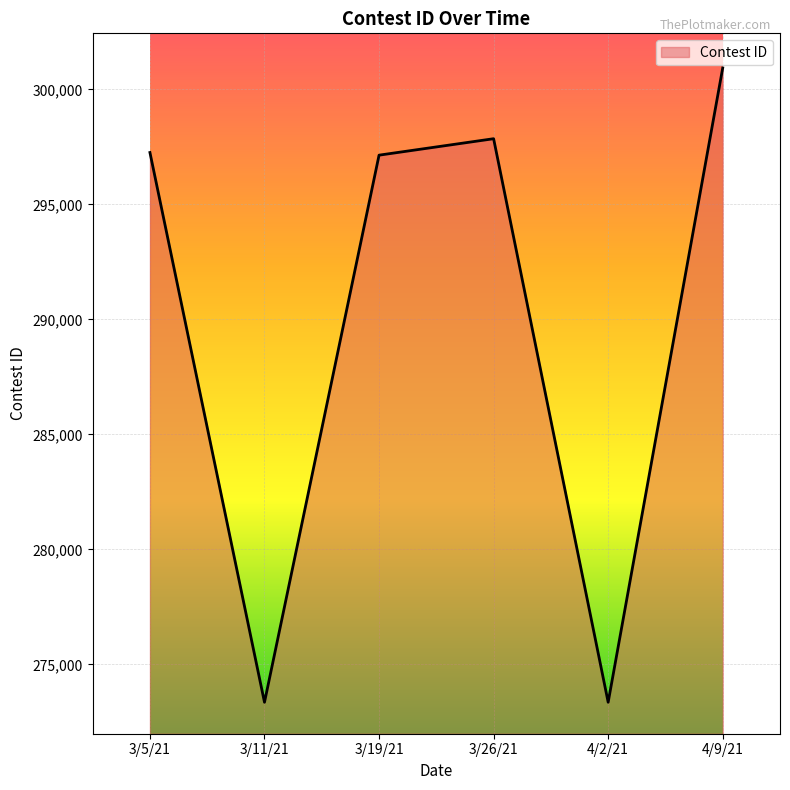

What is the smallest value displayed?

273354